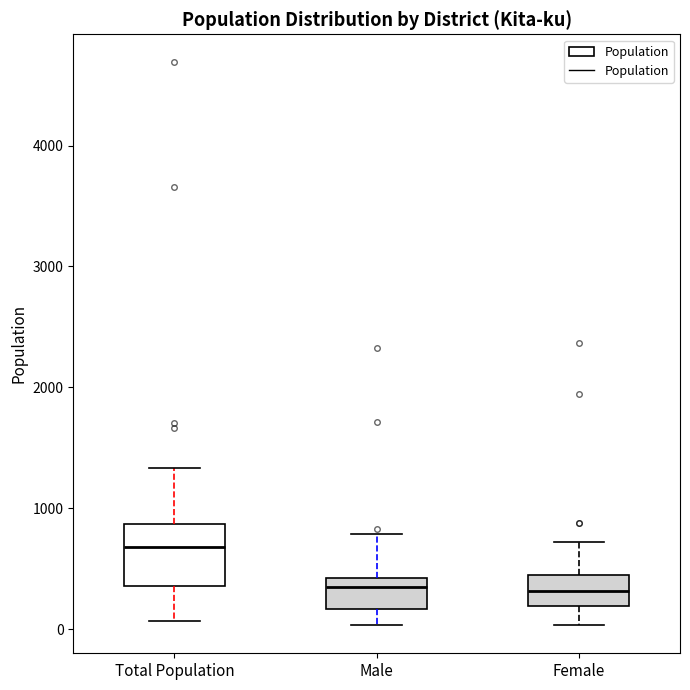

Which box is the tallest, from its lower edge to its upper edge?

Total Population